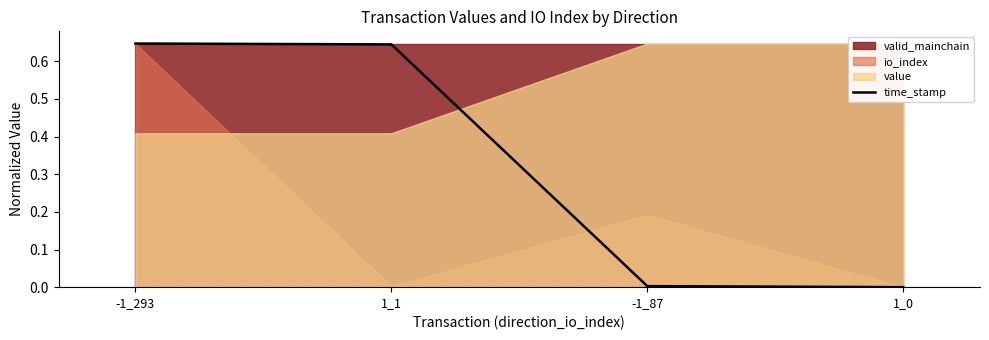

The time_stamp series shows 0.3 at -1_293. True or false?

False